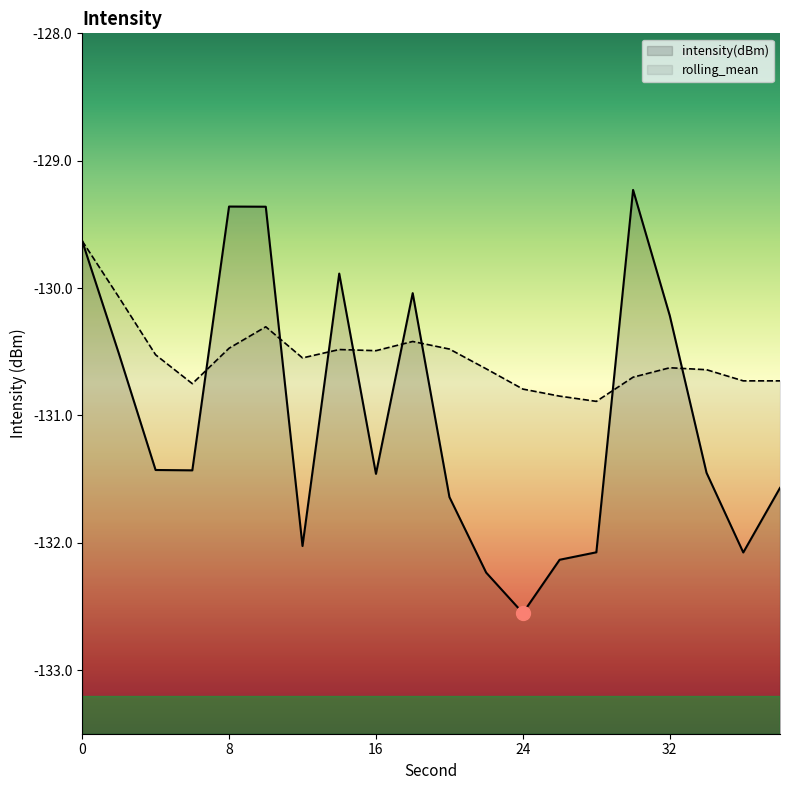

What is the sum of all rolling_mean values?

-2610.8